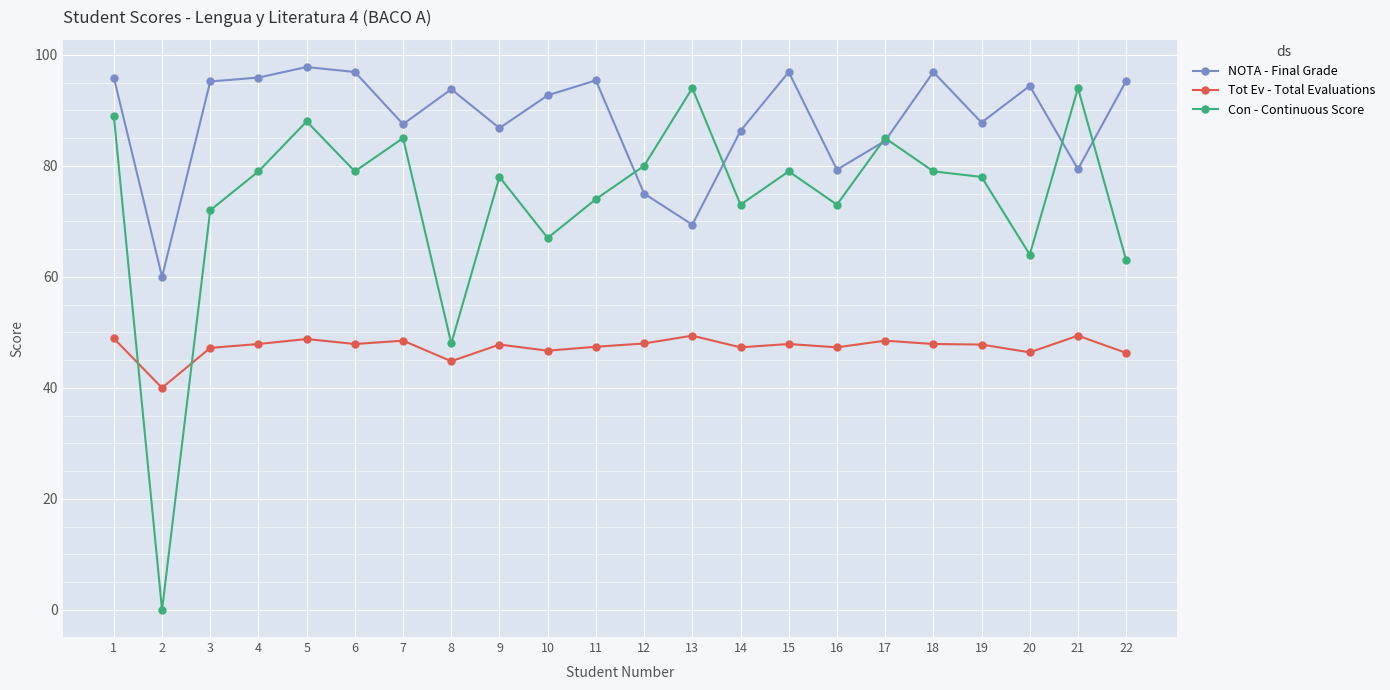

What is the greatest value displayed?

97.8